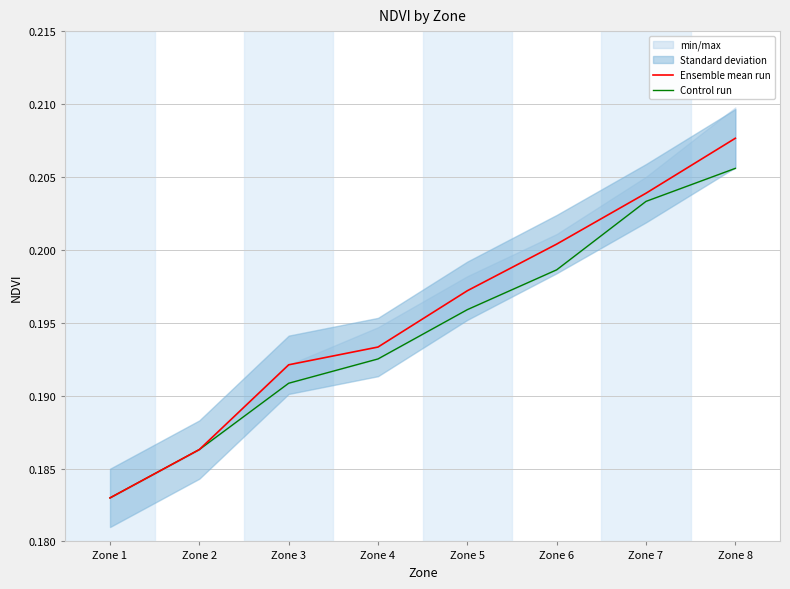

True or false: Ensemble mean run and Control run intersect in this chart.

False